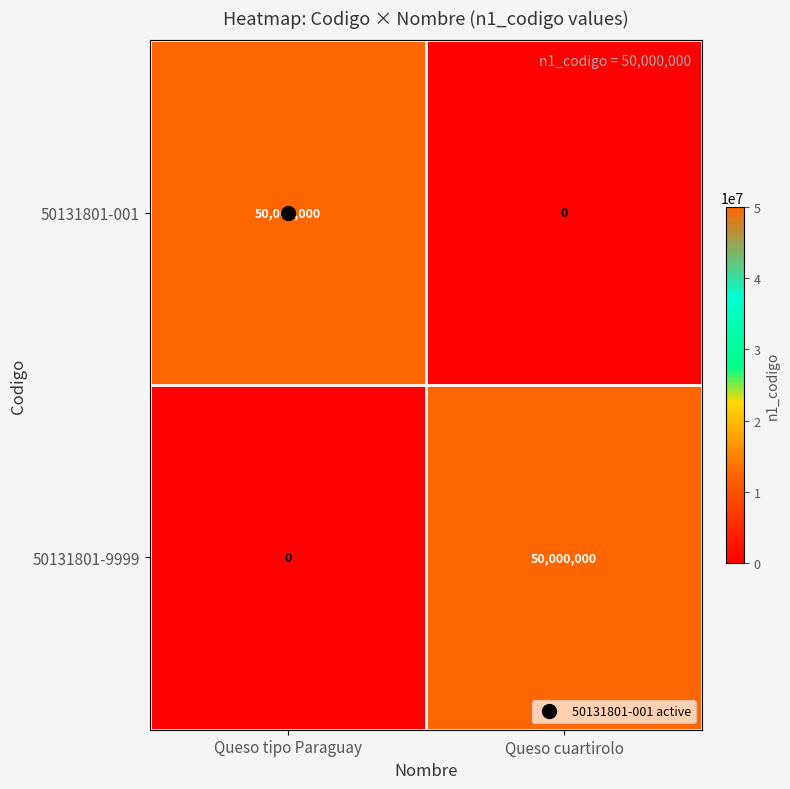

The value of 50131801-001 at Queso cuartirolo is 0. True or false?

True